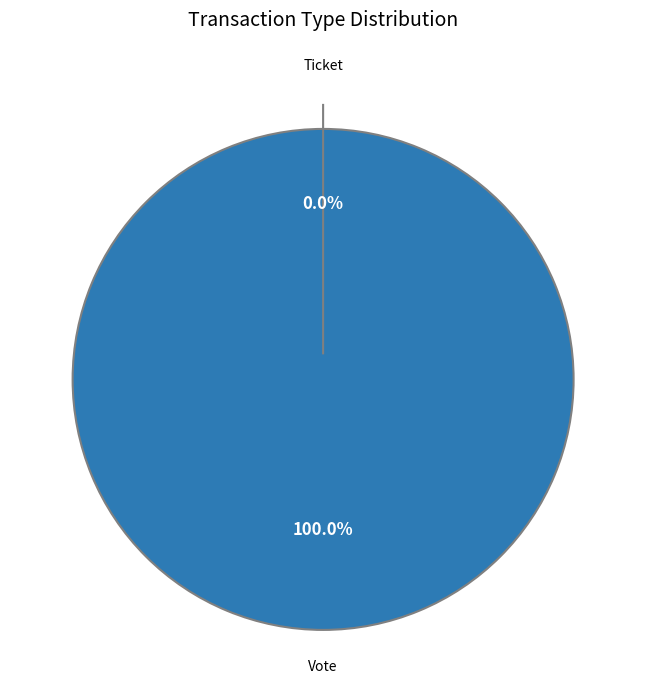

How many segments does this pie chart have?

2